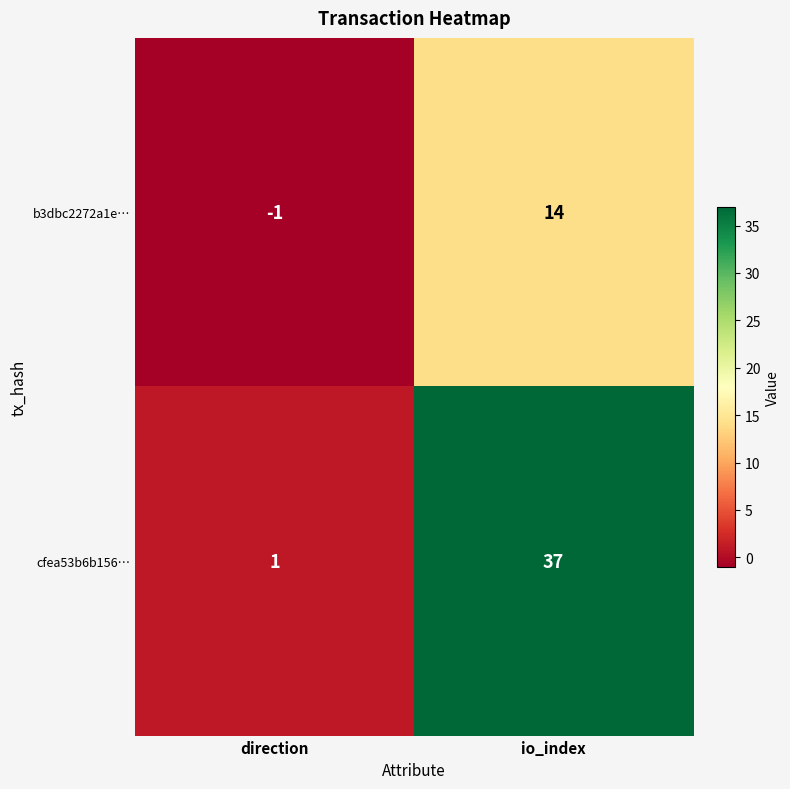

What is the difference between the maximum and minimum values in the b3dbc2272a1e… series?

15